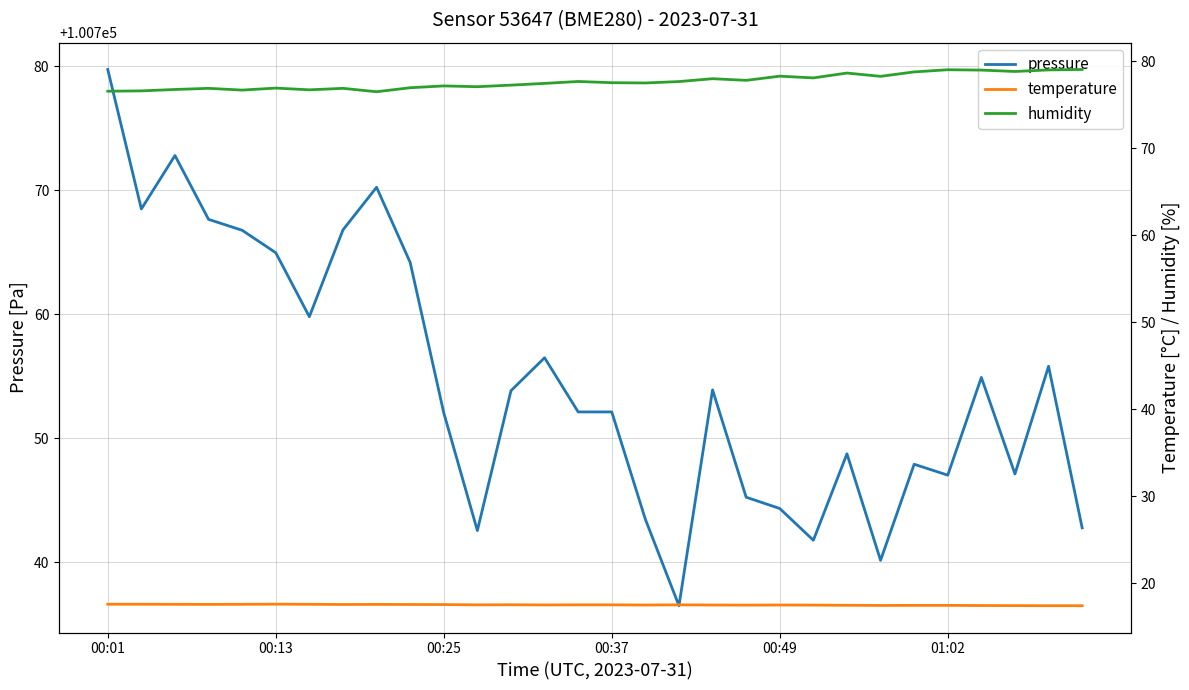

Where does the pressure series first go above 100753?

00:01